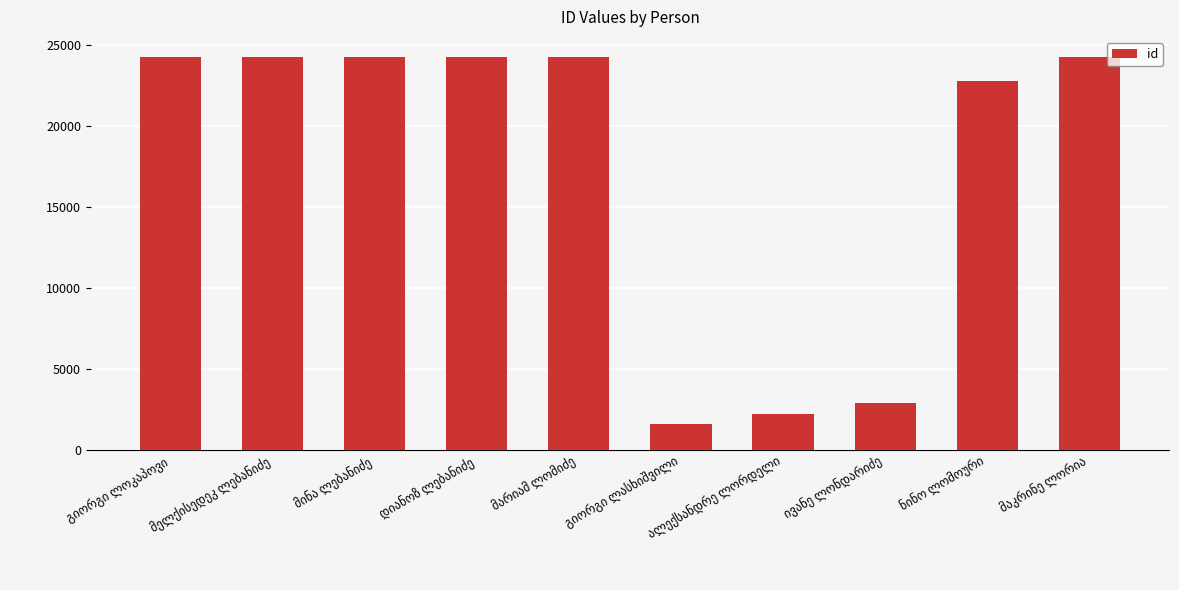

What is the greatest value displayed?

24299